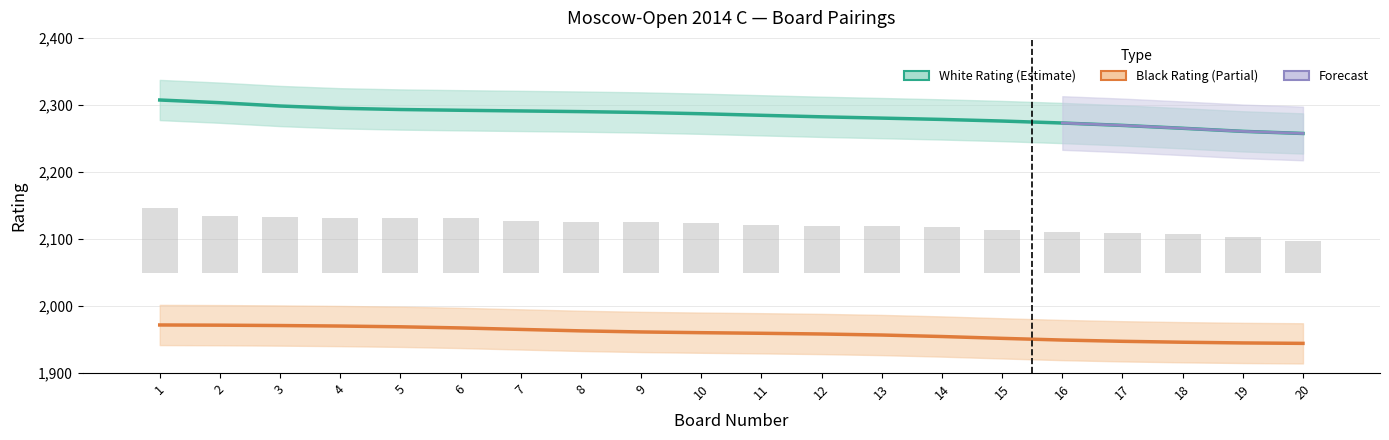

How many groups of bars are there?

20